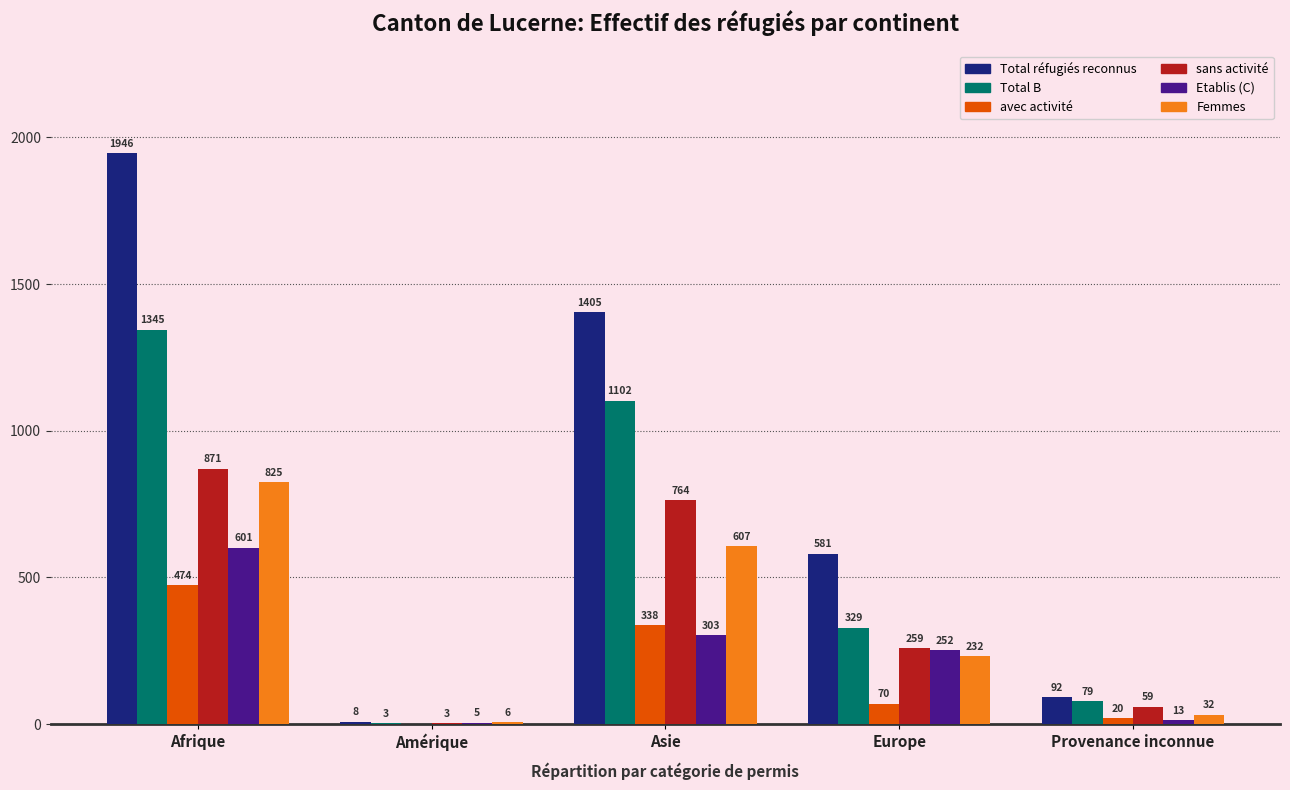

What is the total value across all series at Europe?

1723